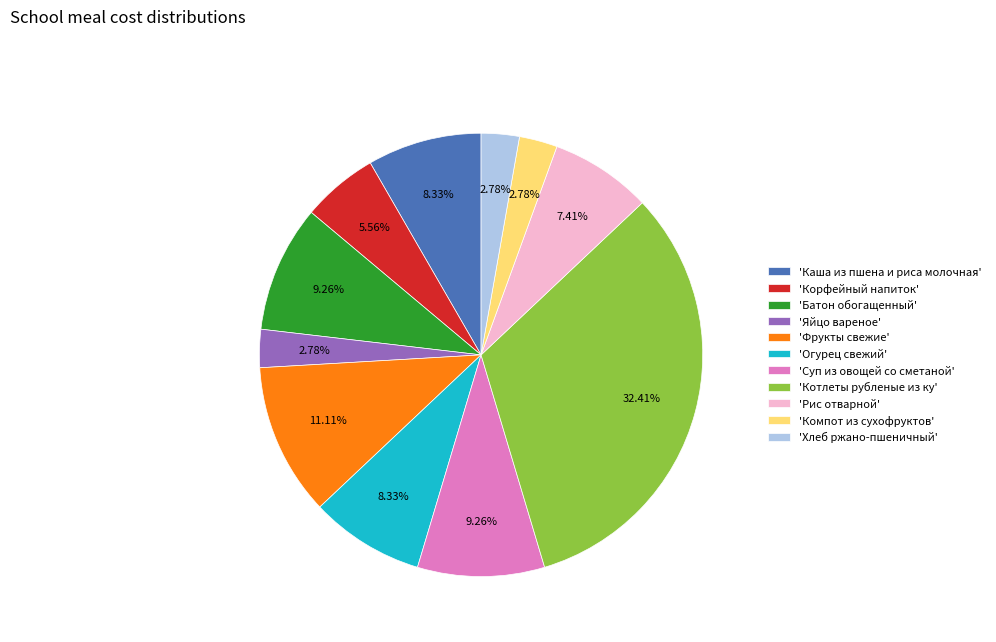

To the nearest percent, what is the average slice percentage?

9%